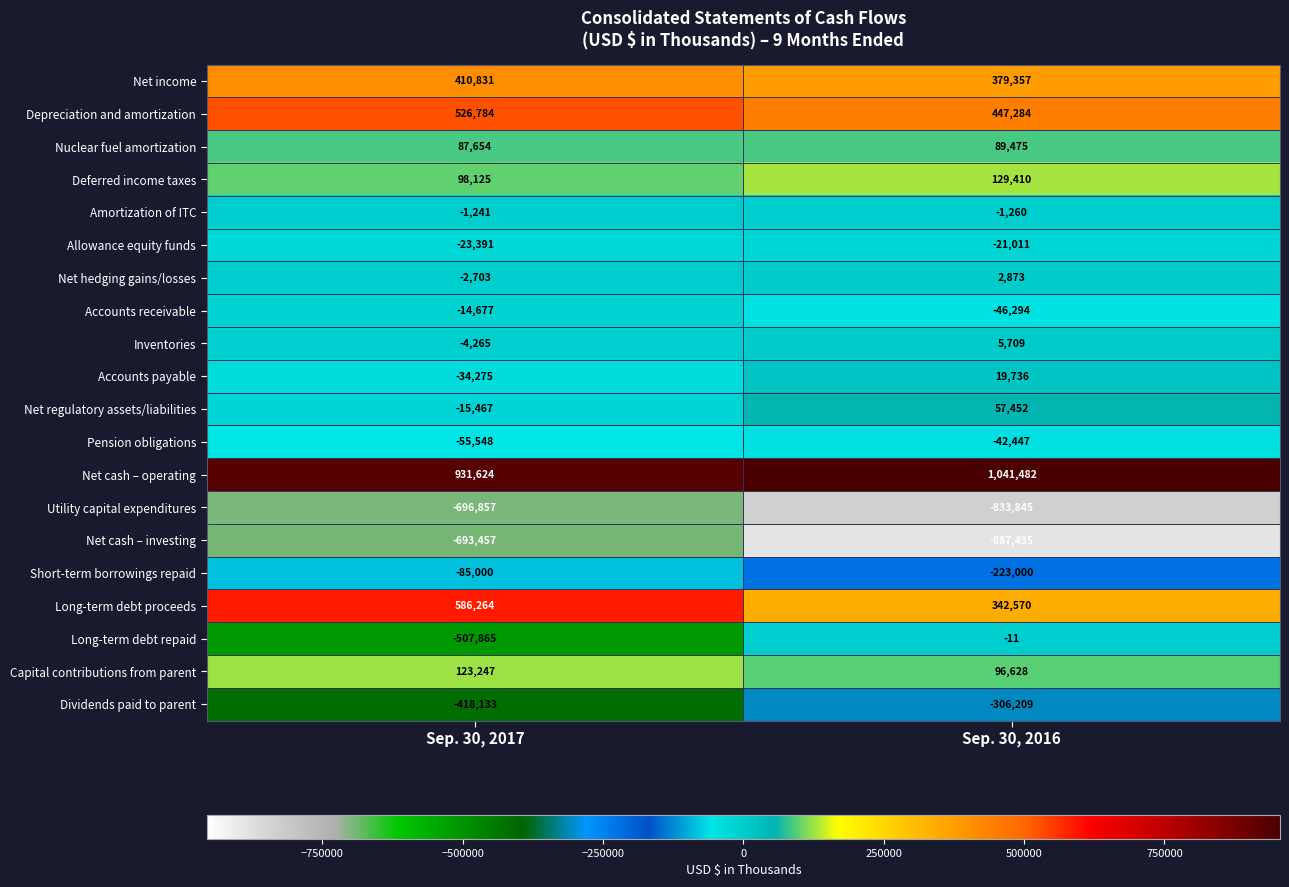

Which series changed the most between Sep. 30, 2017 and Sep. 30, 2016?

Long-term debt repaid